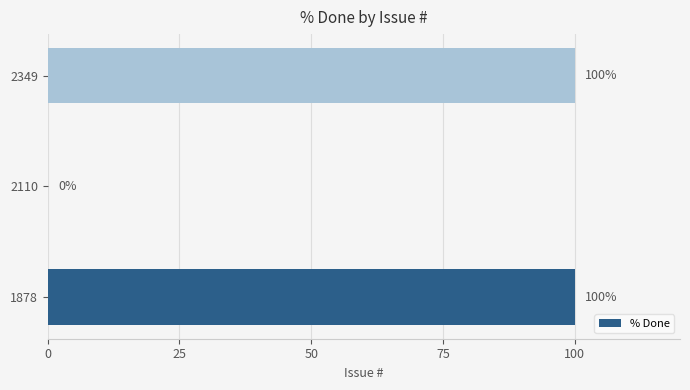

What is the average value?

67